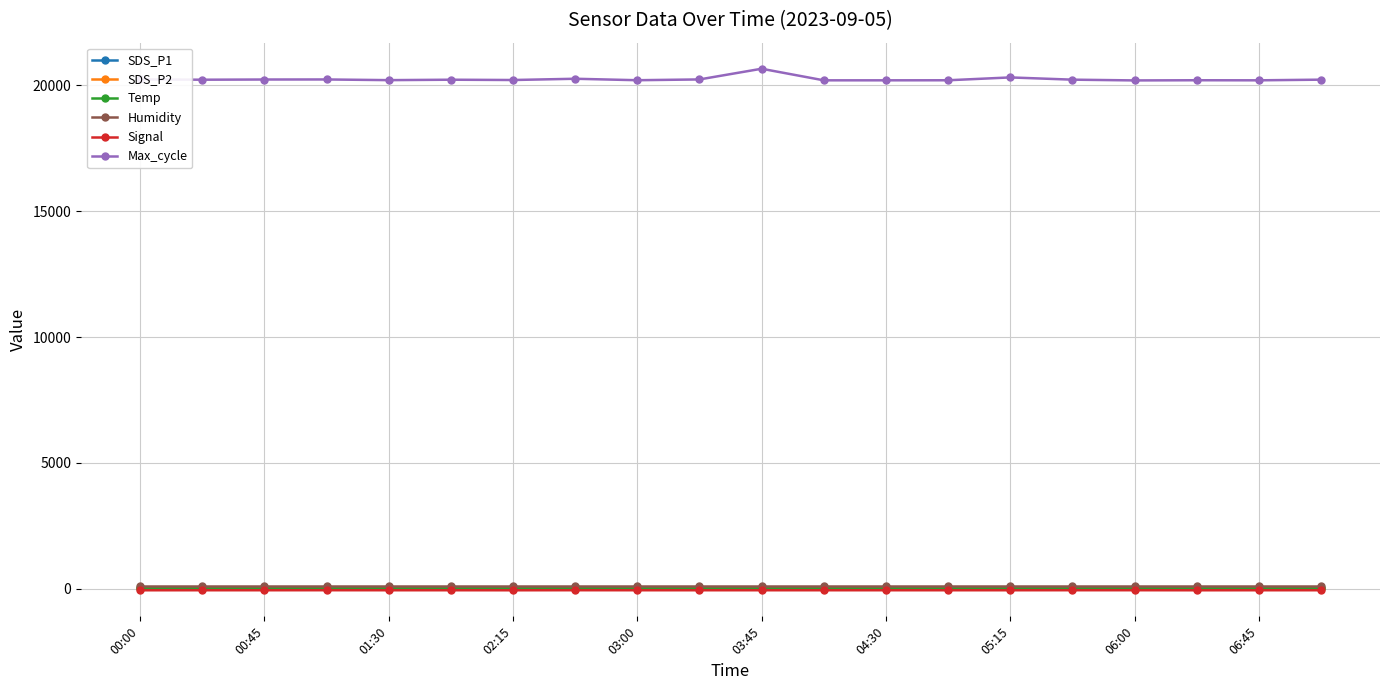

What is the highest value of the Humidity series?

99.9